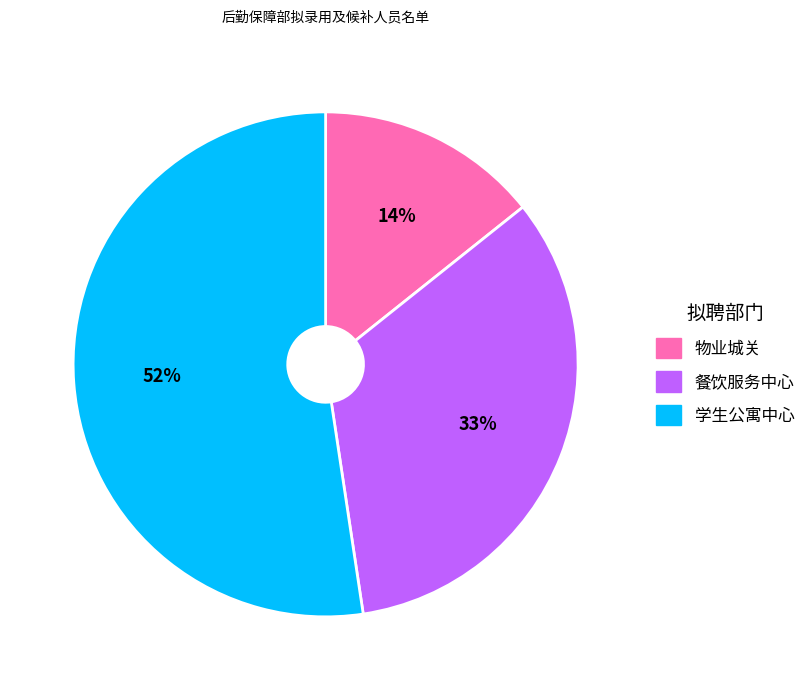

Rank the categories by value from highest to lowest.

学生公寓中心, 餐饮服务中心, 物业城关